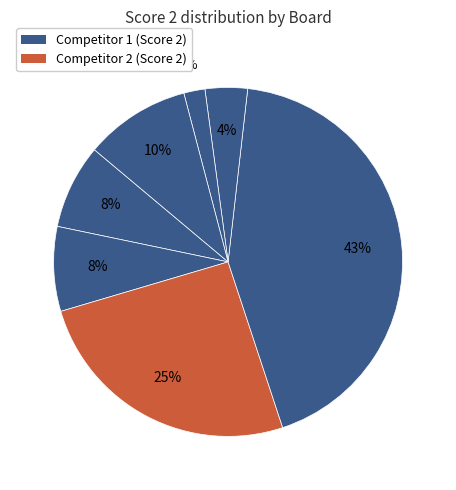

Count the number of slices in the pie.

7